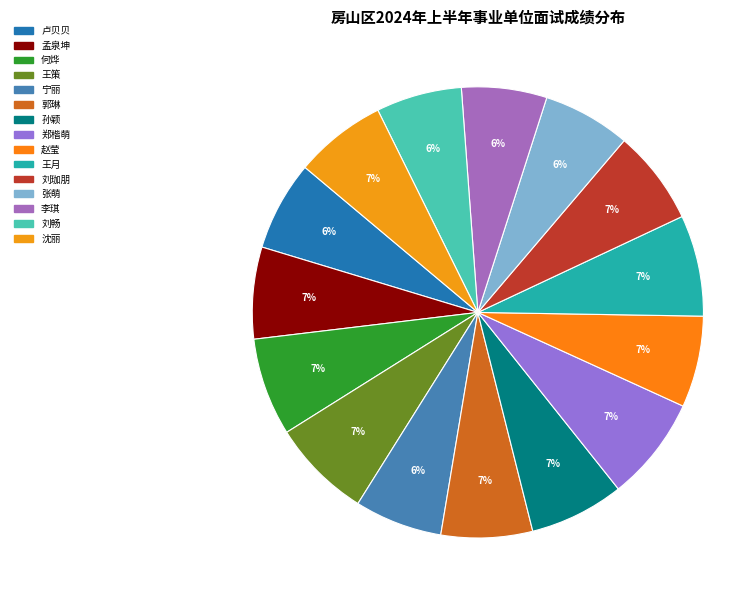

Count the number of slices in the pie.

15